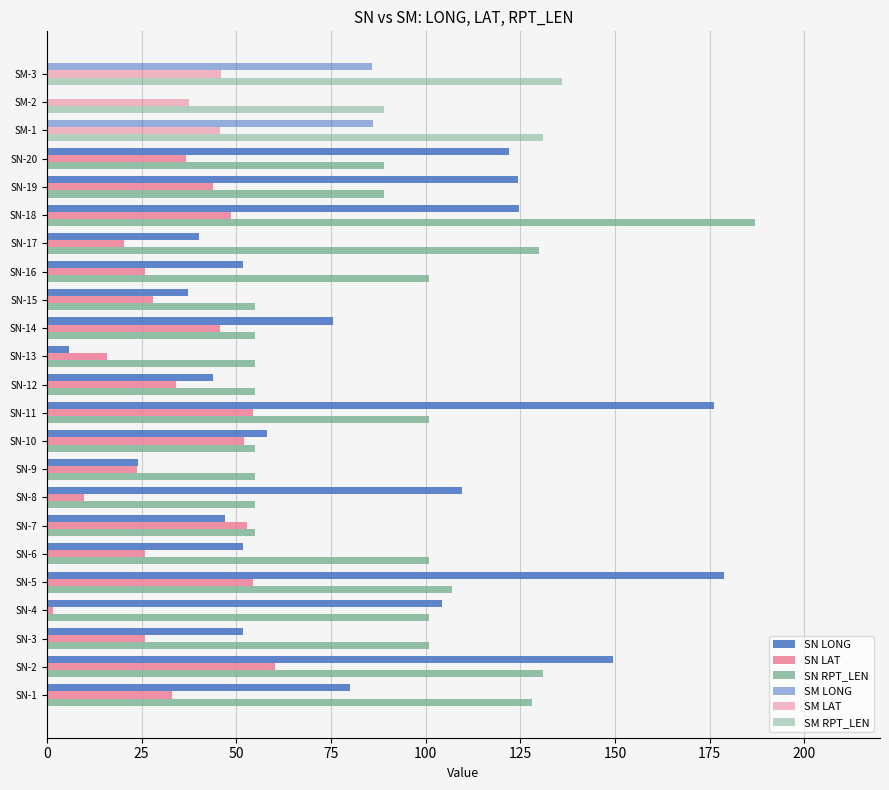

The value of RPT_LEN at SN-17 is 191.9. True or false?

False